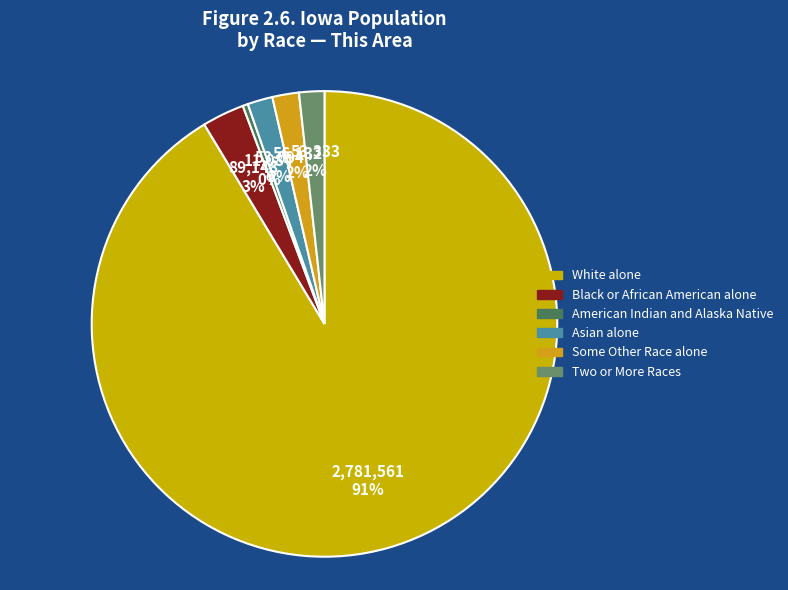

How many slices are in this pie chart?

6